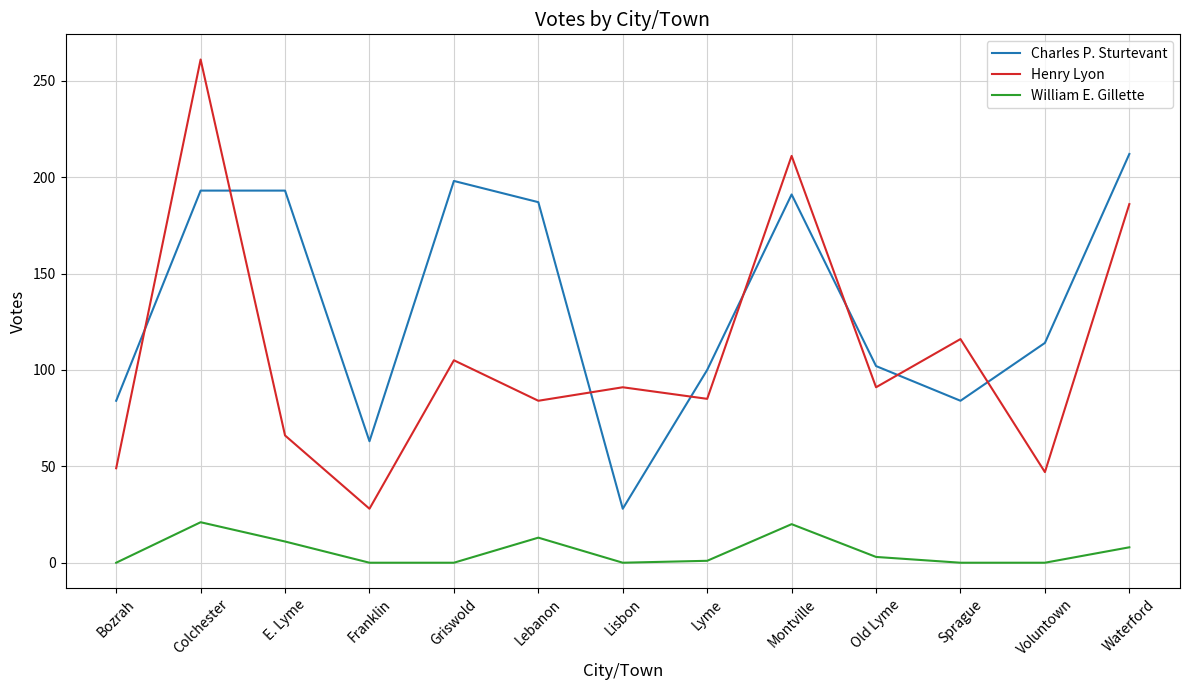

True or false: Charles P. Sturtevant and William E. Gillette intersect in this chart.

False